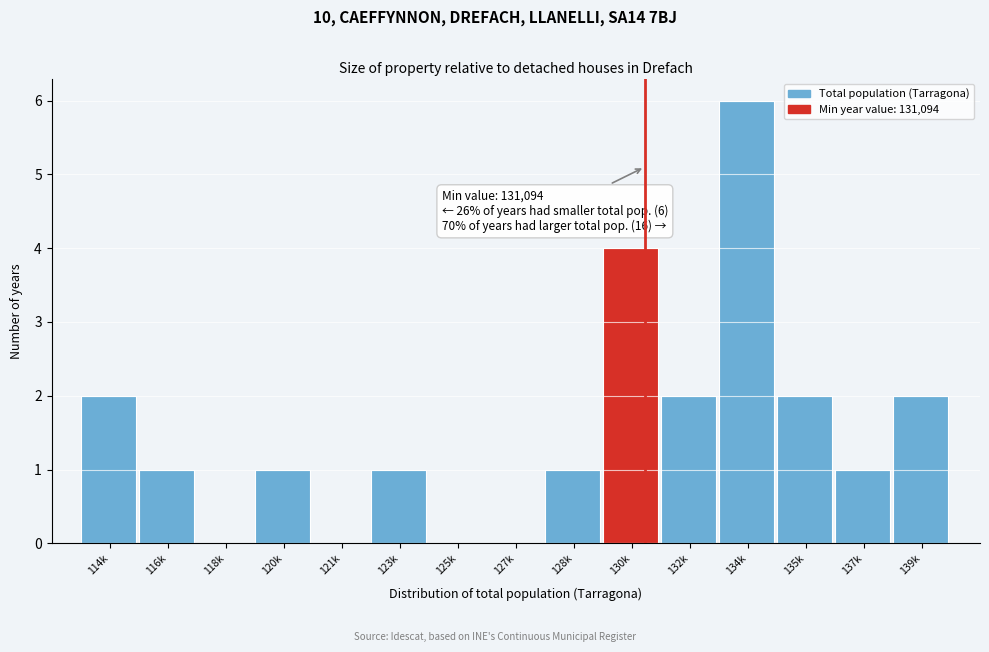

Reading left to right, transcribe all the data shown in this chart.

114k=2	116k=1	118k=0	120k=1	121k=0	123k=1	125k=0	127k=0	128k=1	130k=4	132k=2	134k=6	135k=2	137k=1	139k=2